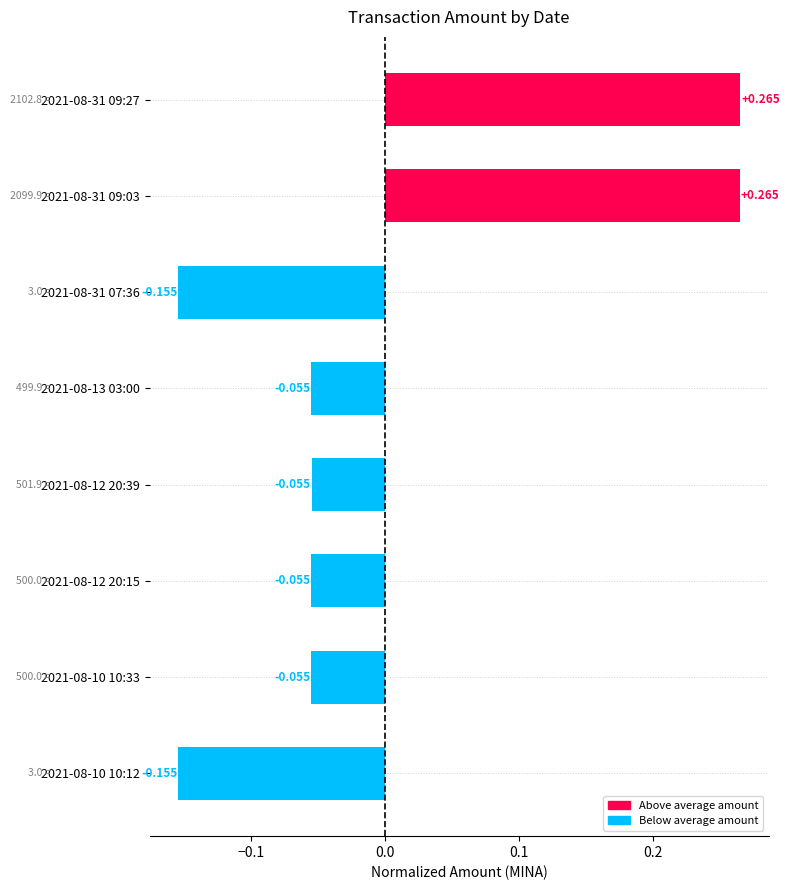

Count the number of categories in the chart.

8